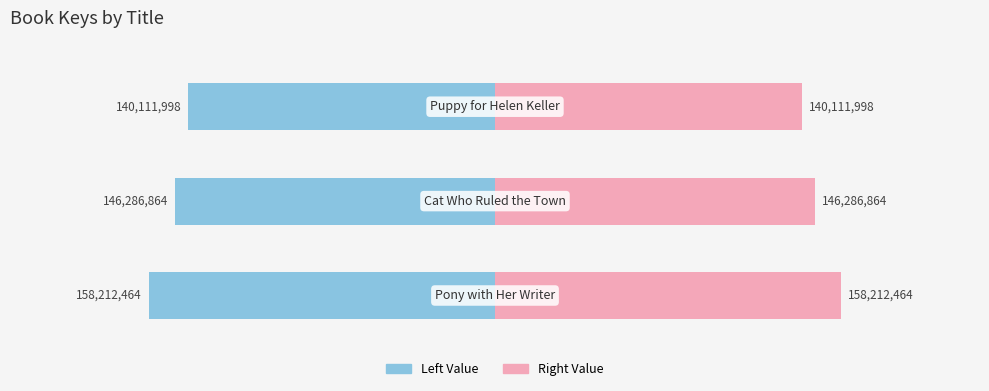

Rank the series by their maximum value, from lowest to highest.

Left Value, Right Value